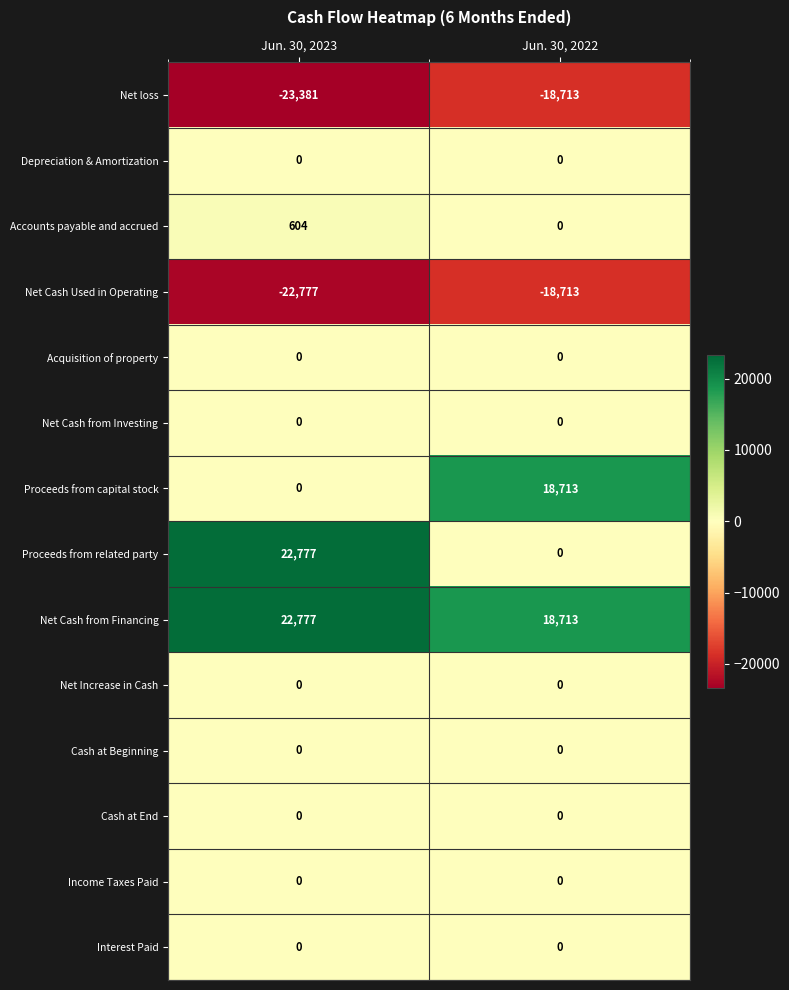

Reading left to right, what are all the values shown in this chart?

Net loss: Jun. 30, 2023=-23381	Jun. 30, 2022=-18713
Depreciation & Amortization: Jun. 30, 2023=0	Jun. 30, 2022=0
Accounts payable and accrued: Jun. 30, 2023=604	Jun. 30, 2022=0
Net Cash Used in Operating: Jun. 30, 2023=-22777	Jun. 30, 2022=-18713
Acquisition of property: Jun. 30, 2023=0	Jun. 30, 2022=0
Net Cash from Investing: Jun. 30, 2023=0	Jun. 30, 2022=0
Proceeds from capital stock: Jun. 30, 2023=0	Jun. 30, 2022=18713
Proceeds from related party: Jun. 30, 2023=22777	Jun. 30, 2022=0
Net Cash from Financing: Jun. 30, 2023=22777	Jun. 30, 2022=18713
Net Increase in Cash: Jun. 30, 2023=0	Jun. 30, 2022=0
Cash at Beginning: Jun. 30, 2023=0	Jun. 30, 2022=0
Cash at End: Jun. 30, 2023=0	Jun. 30, 2022=0
Income Taxes Paid: Jun. 30, 2023=0	Jun. 30, 2022=0
Interest Paid: Jun. 30, 2023=0	Jun. 30, 2022=0